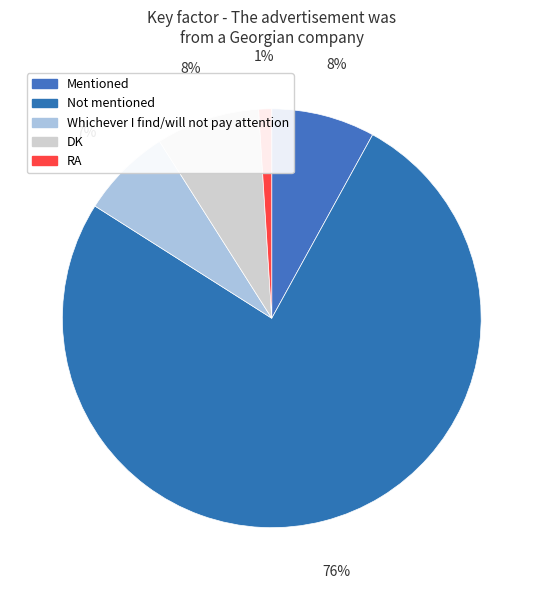

Is the sum of DK and Whichever I find/will not pay attention greater than half?

No